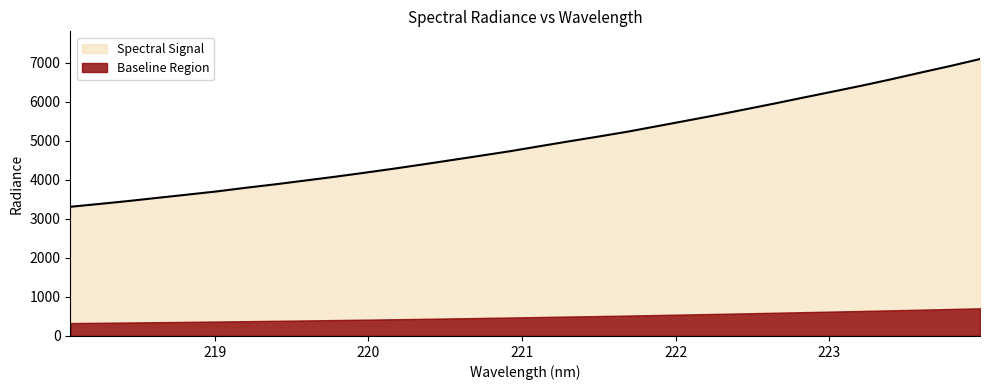

What is the difference between the values at 223.5987 and 219.3979?

2862.2